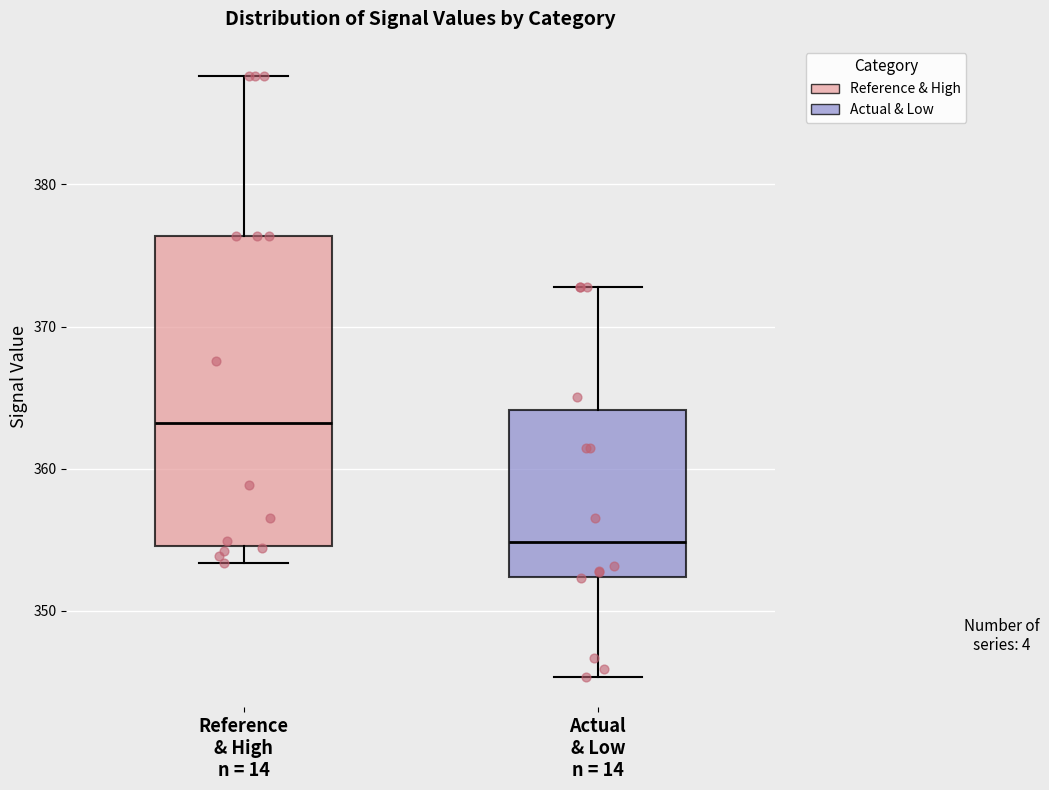

Reading left to right, read every box against the y-axis: the position of its median line, the range the box covers, and the ends of its whiskers. The values are not printed on the chart, so give them approximately, as read against the axis.

Reference & High n = 14: median 363, box 355 to 376, whiskers 353 to 388
Actual & Low n = 14: median 355, box 352 to 364, whiskers 345 to 373